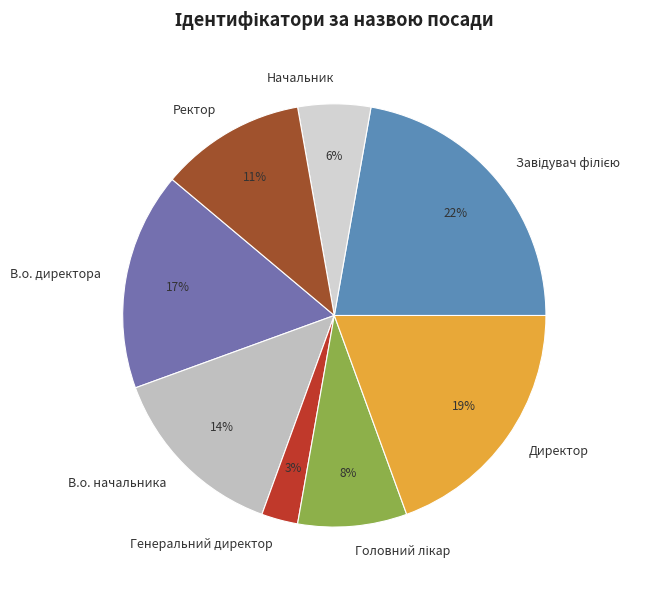

Approximately how many times larger is the value at Ректор compared to В.о. начальника?

0.8